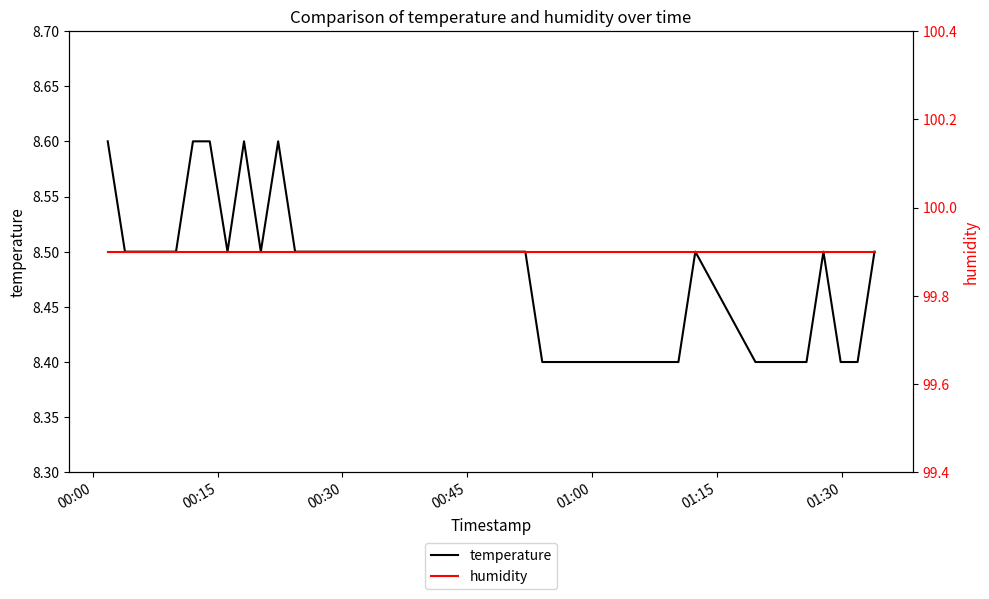

In temperature, how many points are lower than both neighbors (excluding endpoints)?

2